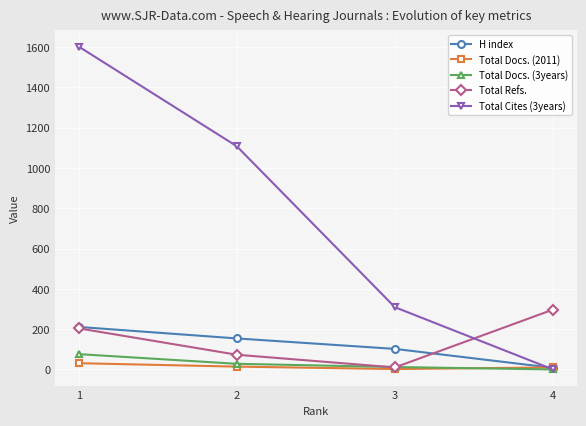

What is the maximum value shown in the chart?

1603